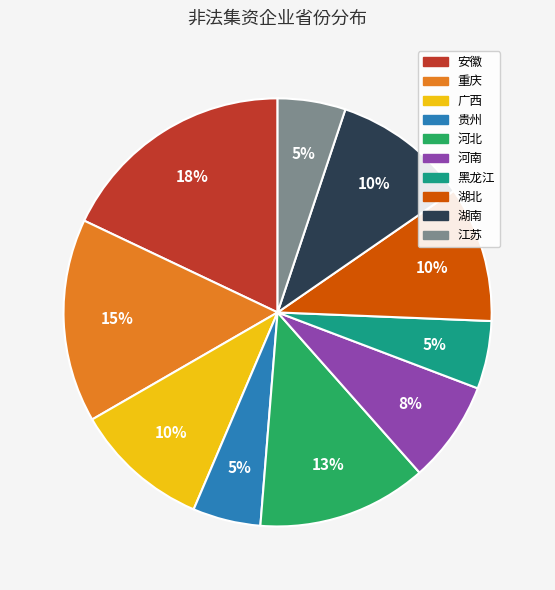

Do 河北 and 安徽 together represent more than half of the pie?

No